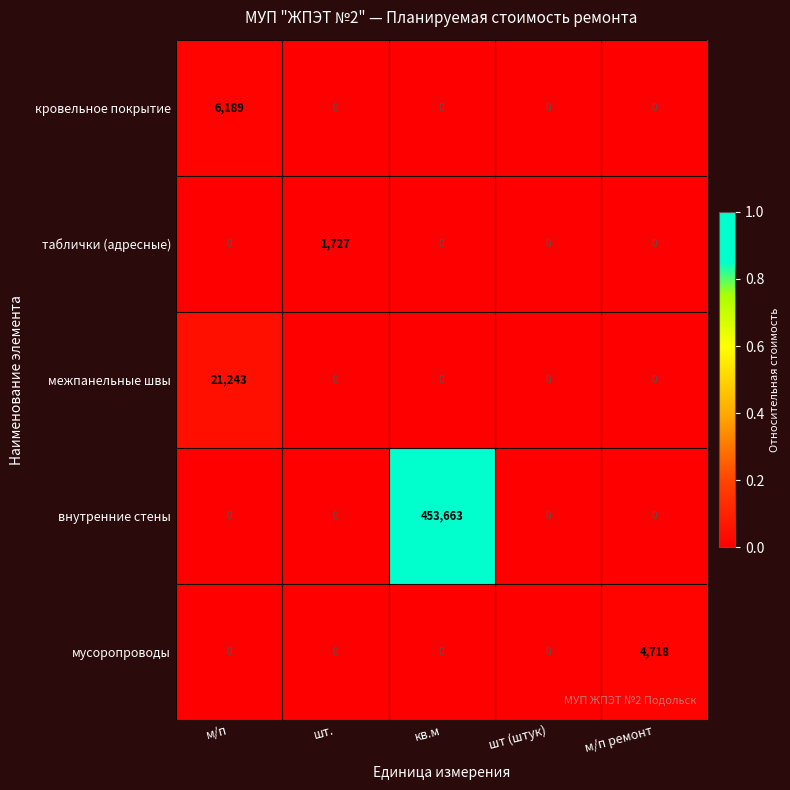

The кровельное покрытие series shows -2780 at кв.м. True or false?

False